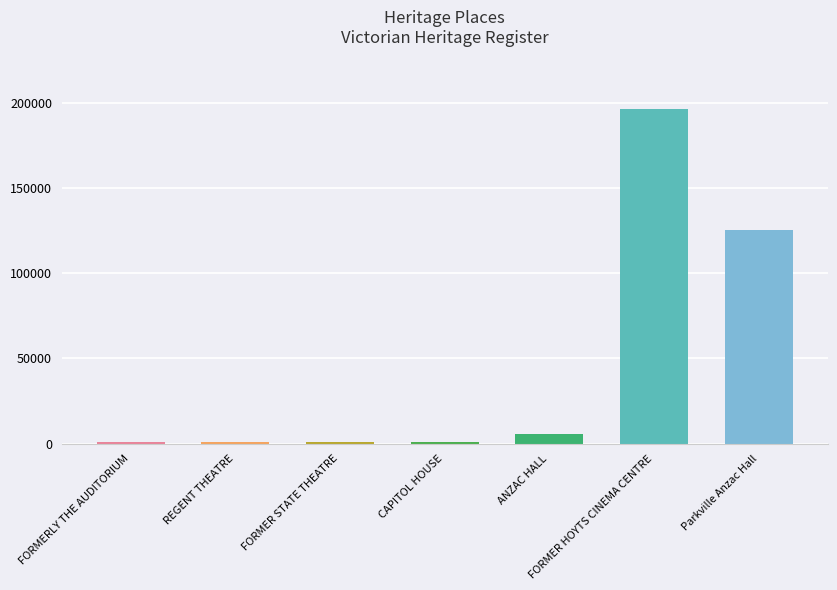

Where is the data nearest to the value 98395?

Parkville Anzac Hall